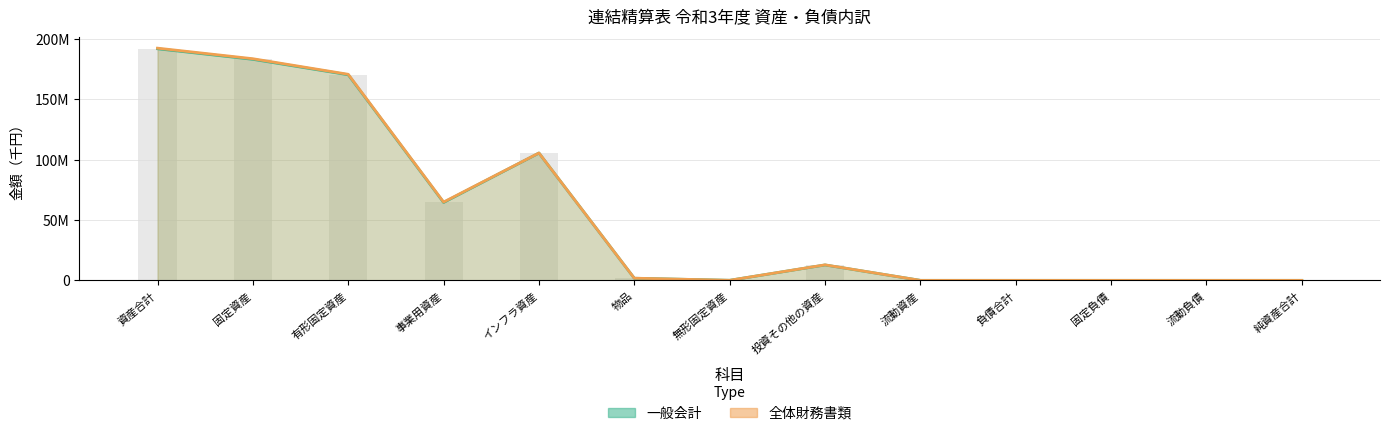

What are all the series names shown in the legend?

一般会計, 全体財務書類